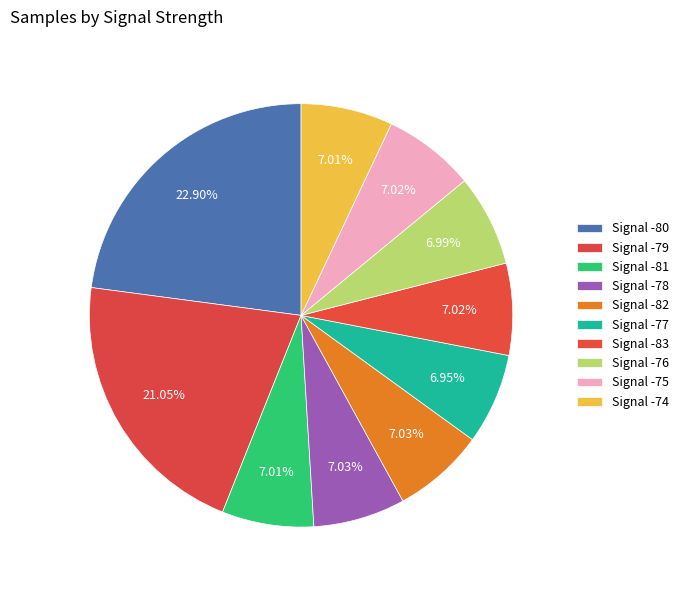

How many segments does this pie chart have?

10